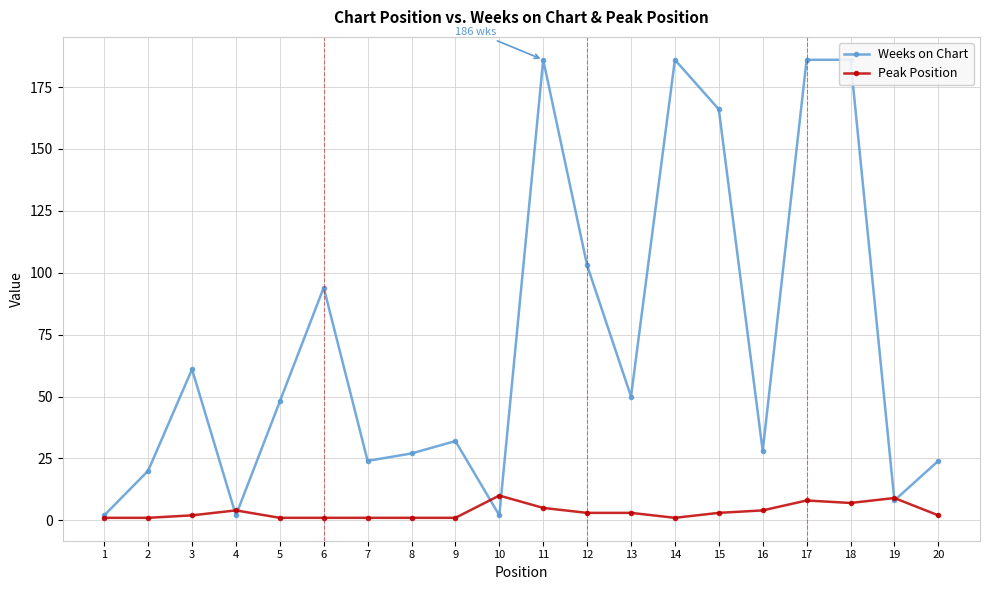

In Weeks on Chart, how many points are higher than both neighbors (excluding endpoints)?

5